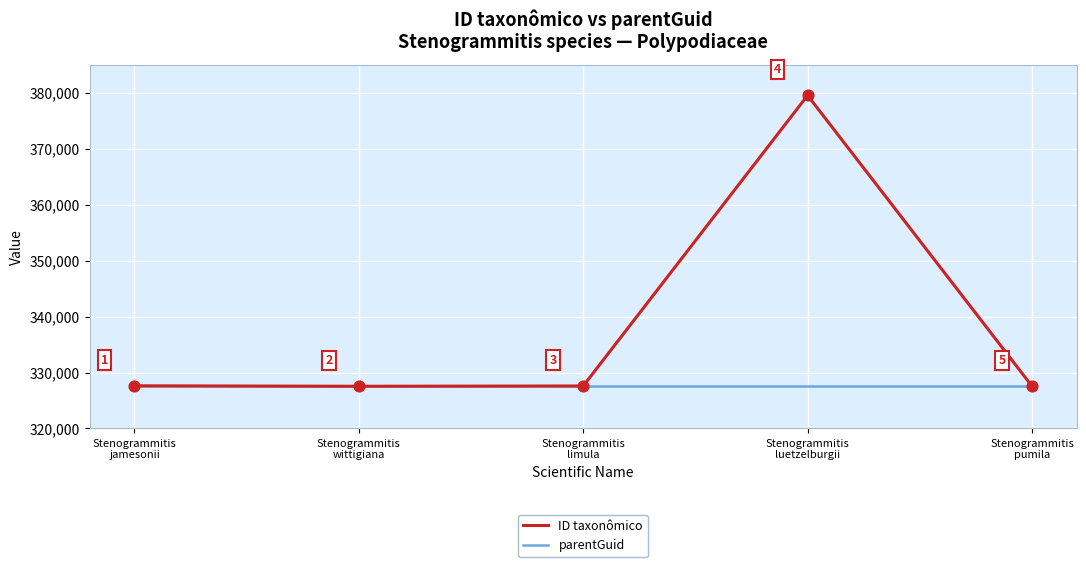

What are all the series names shown in the legend?

ID taxonômico, parentGuid